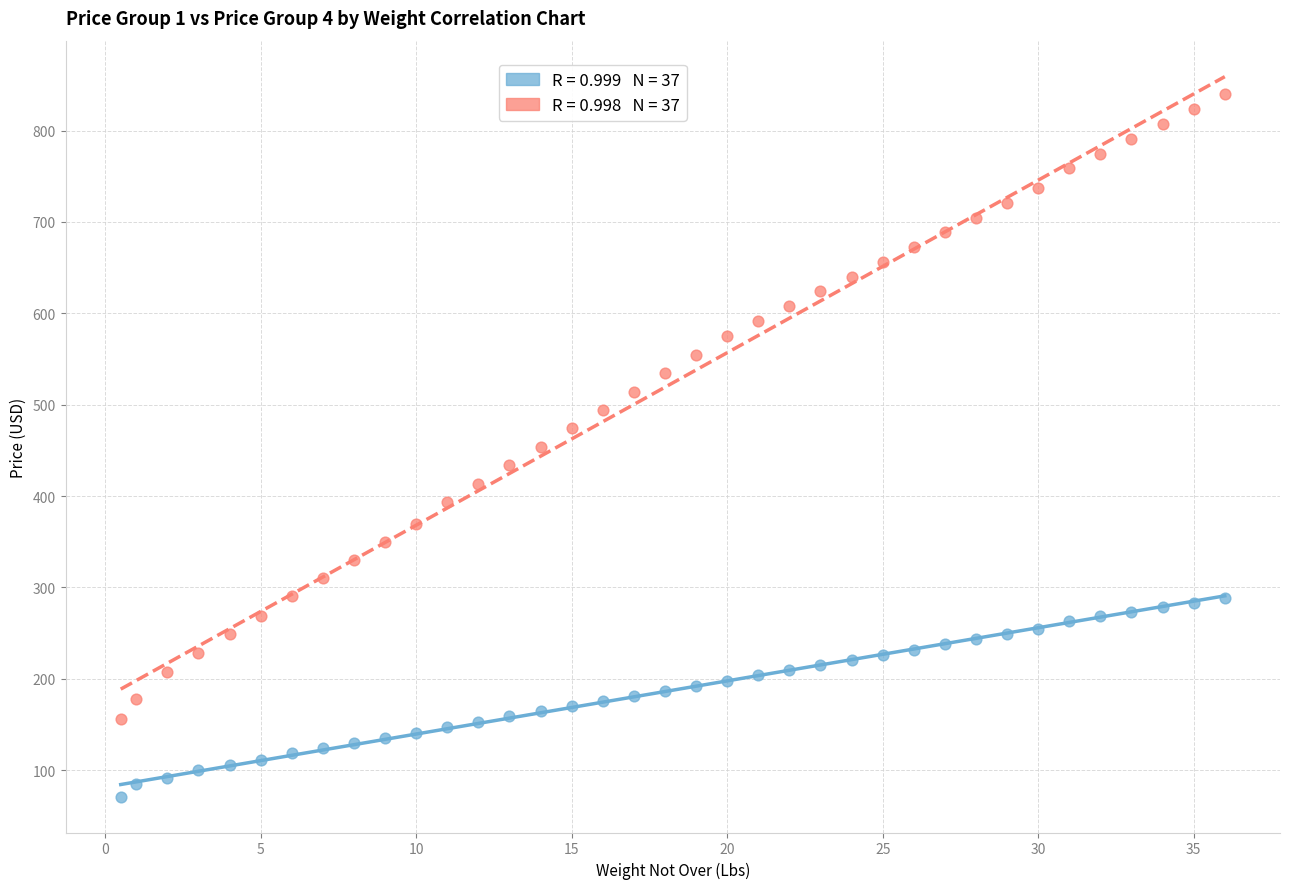

Across all data points, what is the range of Y values (max minus min)?

768.7